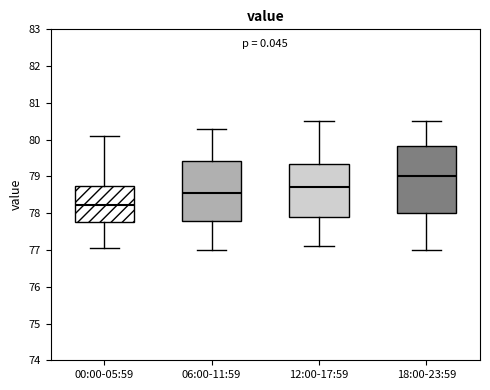

Which box's median line is the lowest?

00:00-05:59